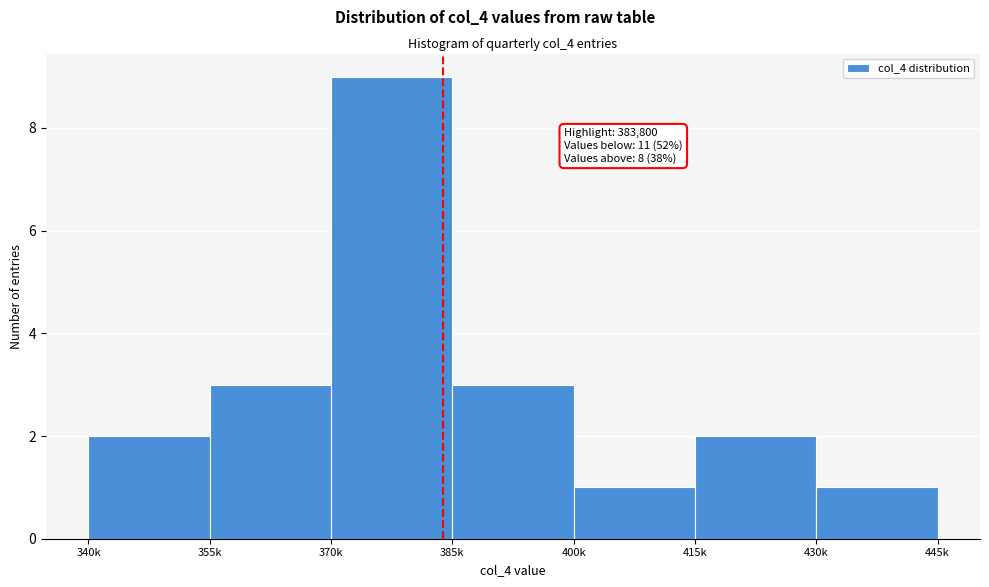

Reading left to right, what are all the values shown in this chart?

340k=2	355k=3	370k=9	385k=3	400k=1	415k=2	430k=1